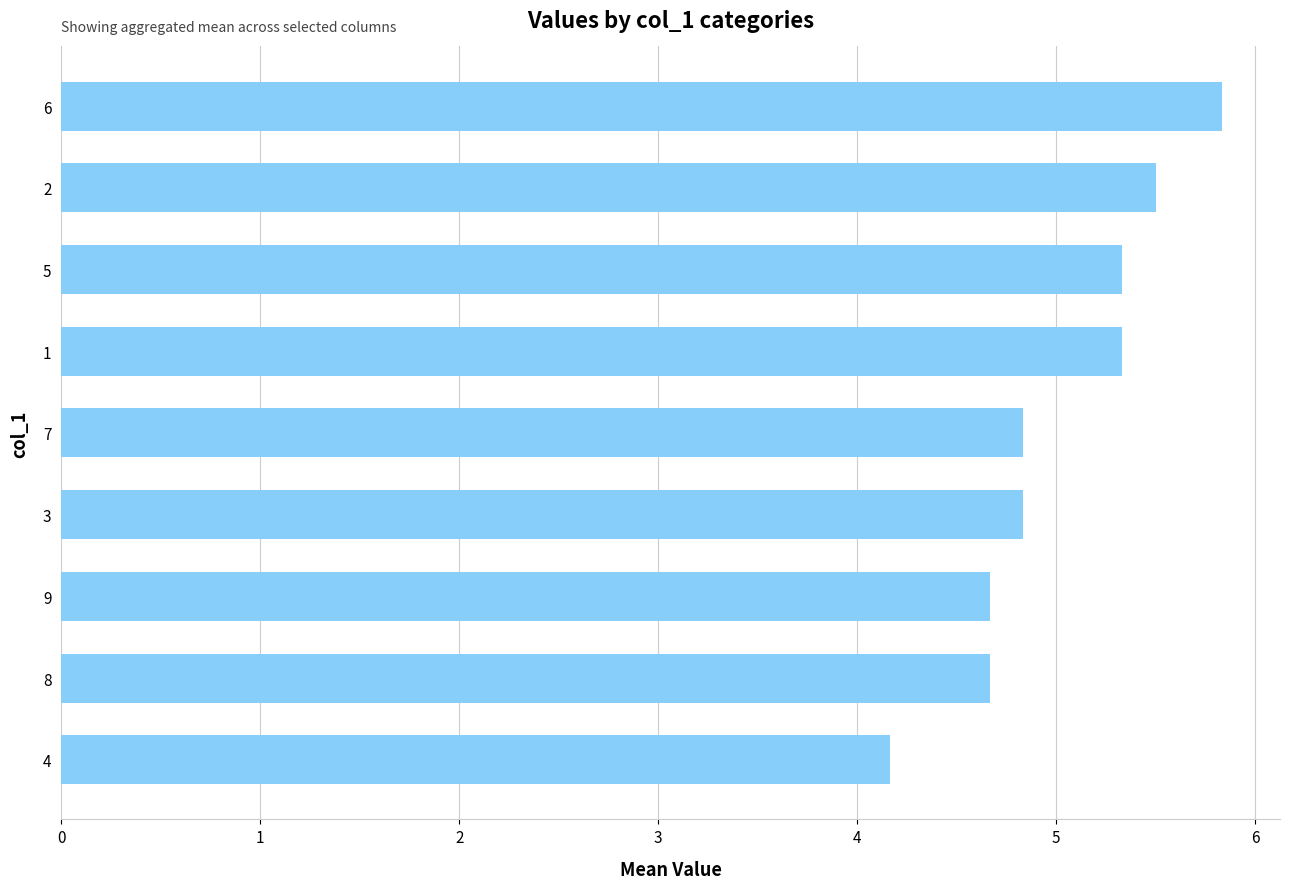

Reading bottom to top, what are all the values shown in this chart?

4=4.2	8=4.7	9=4.7	3=4.8	7=4.8	1=5.3	5=5.3	2=5.5	6=5.8